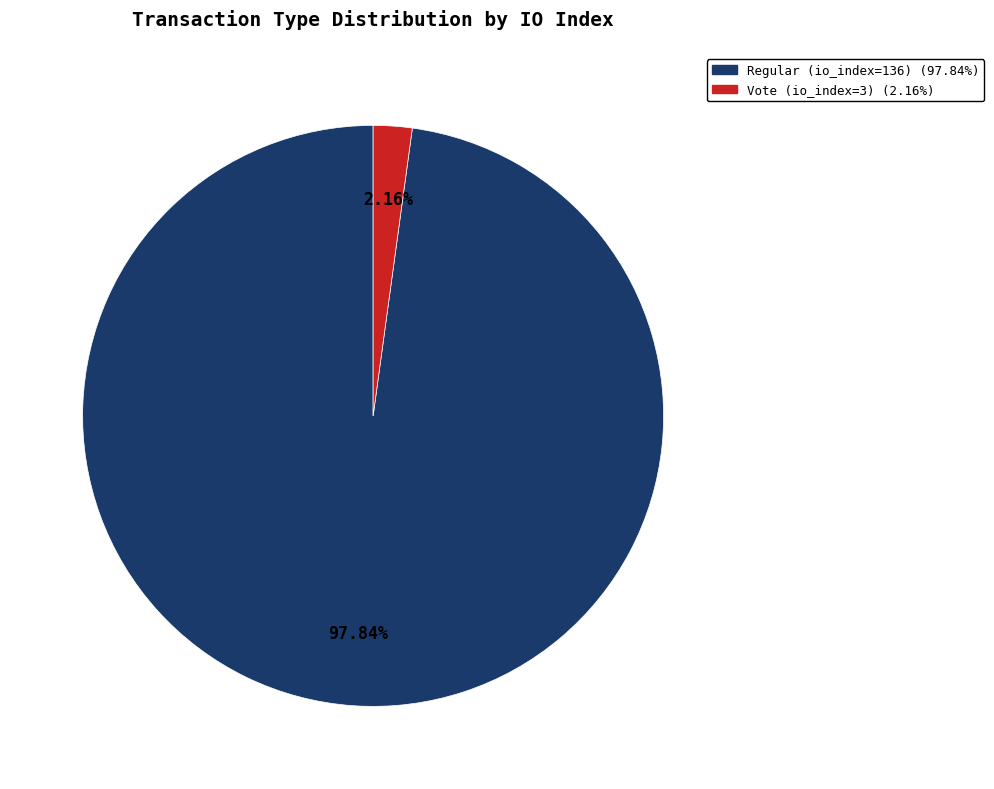

Which category accounts for the majority?

Regular (io_index=136)